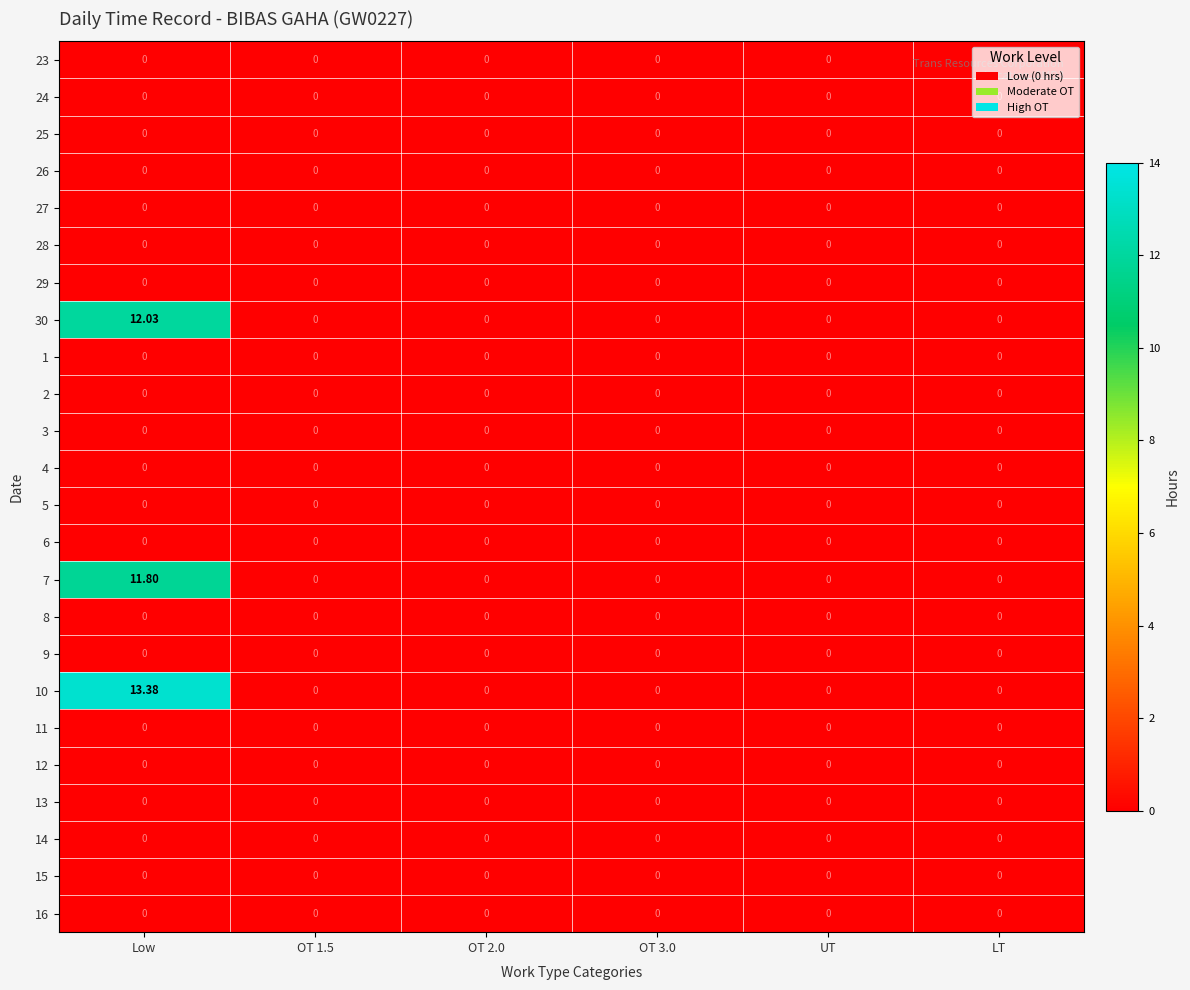

At which category is the sum across all series the highest?

Low